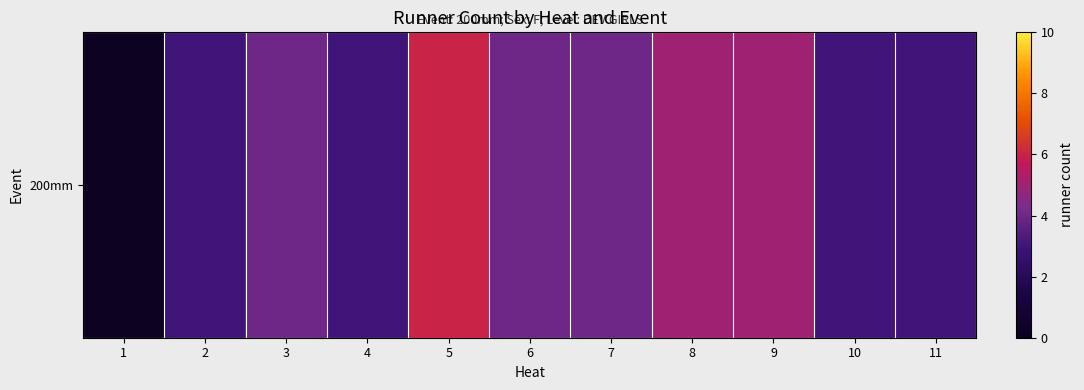

What is the approximate value at 10?

3